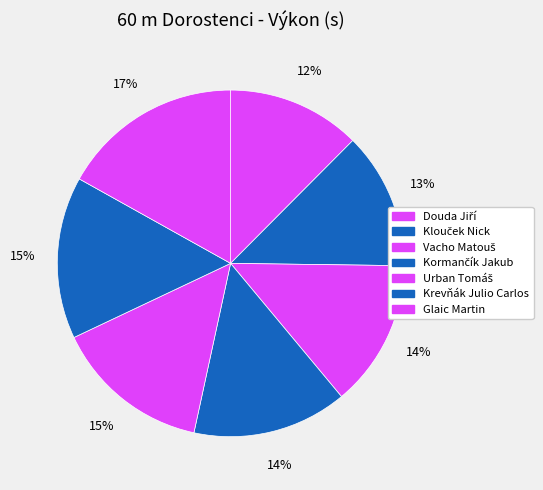

Which category has the smallest portion of the pie?

Douda Jiří